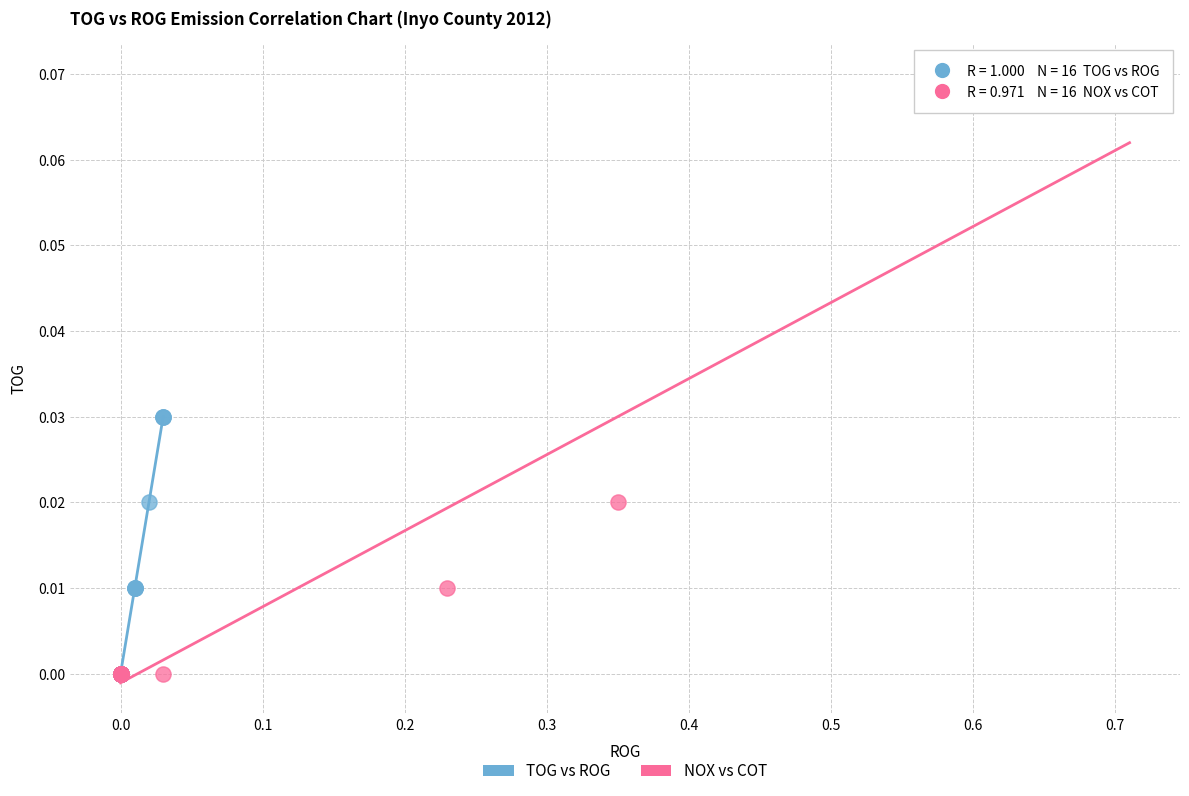

Which series has the largest Y range (max minus min)?

NOX vs COT